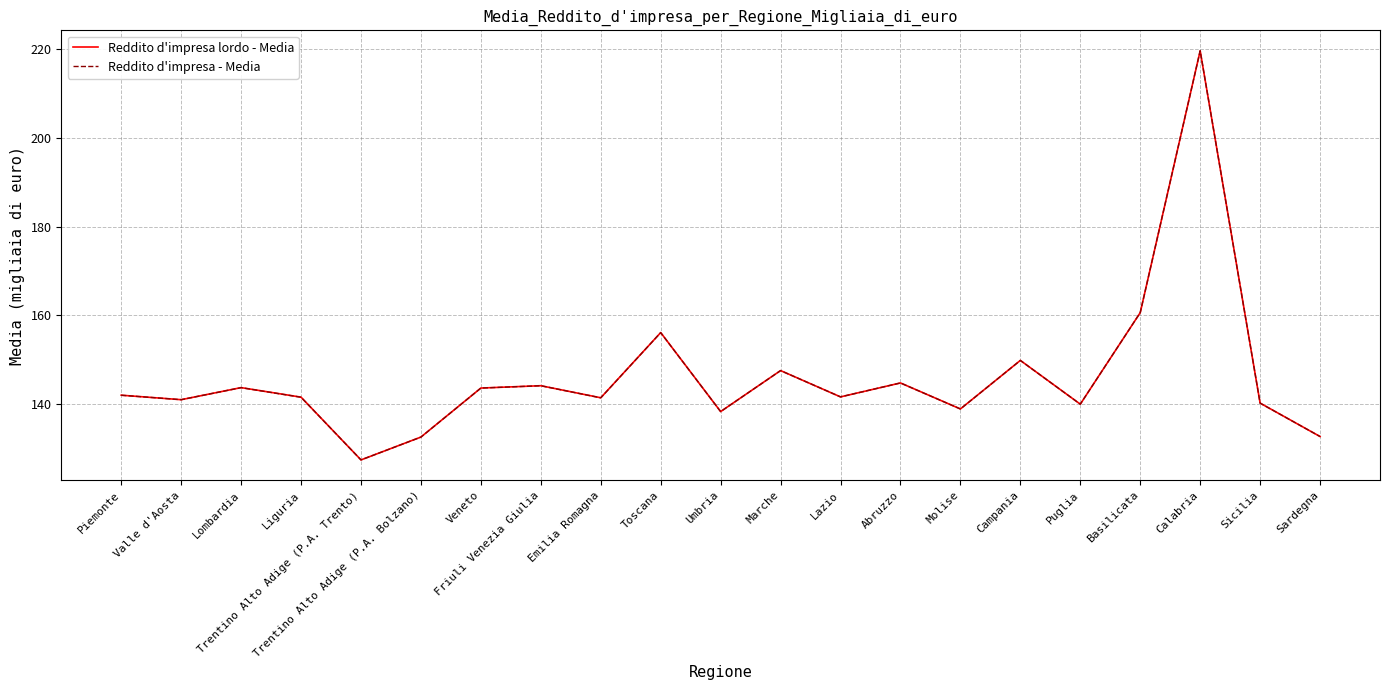

What is the difference between the maximum and minimum values in the Reddito d'impresa - Media series?

92.2